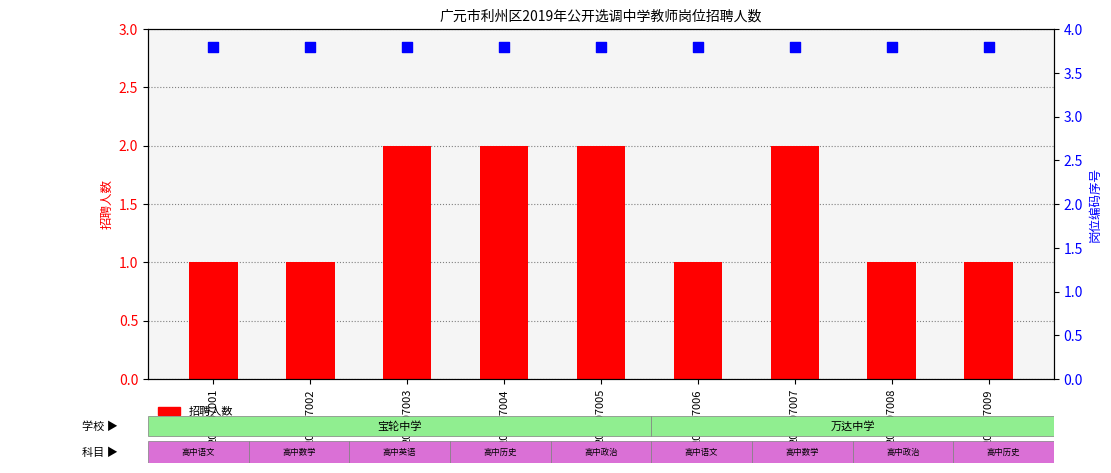

Which series has the widest spread of Y values?

招聘人数